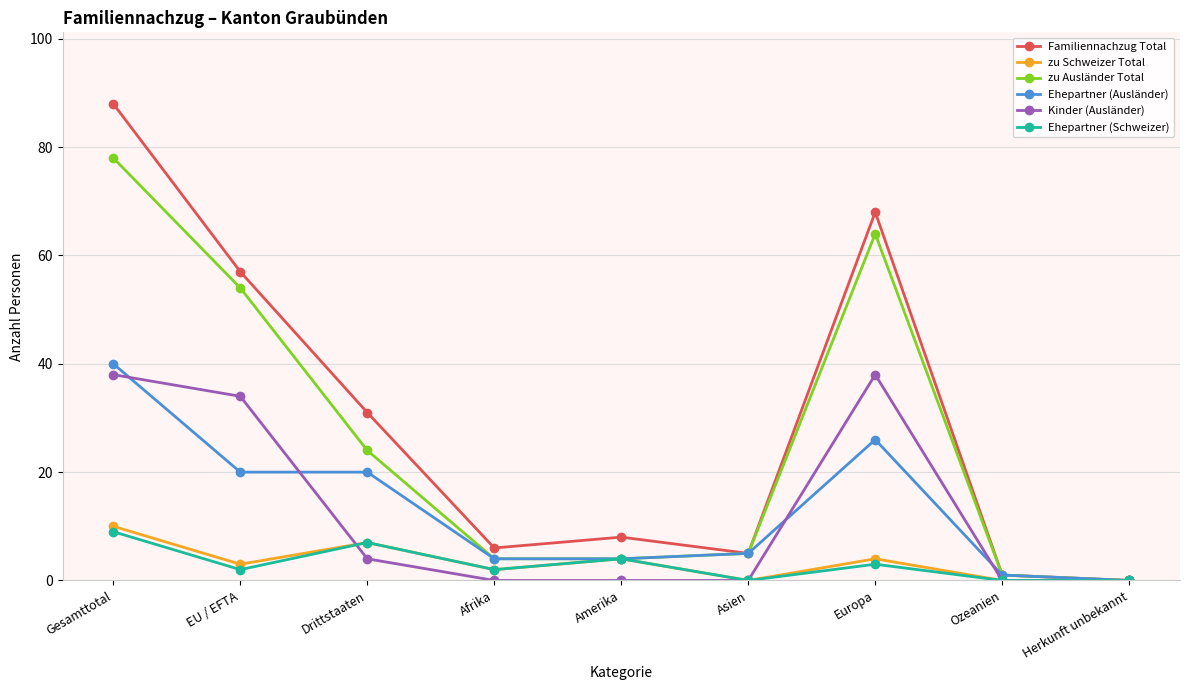

Which series has the largest total across all categories?

Familiennachzug Total